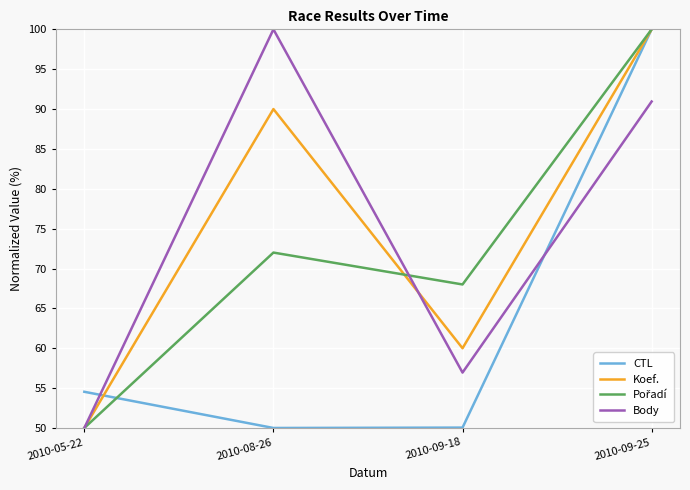

List the labels in order of Koef. value, largest first.

2010-09-25, 2010-08-26, 2010-09-18, 2010-05-22